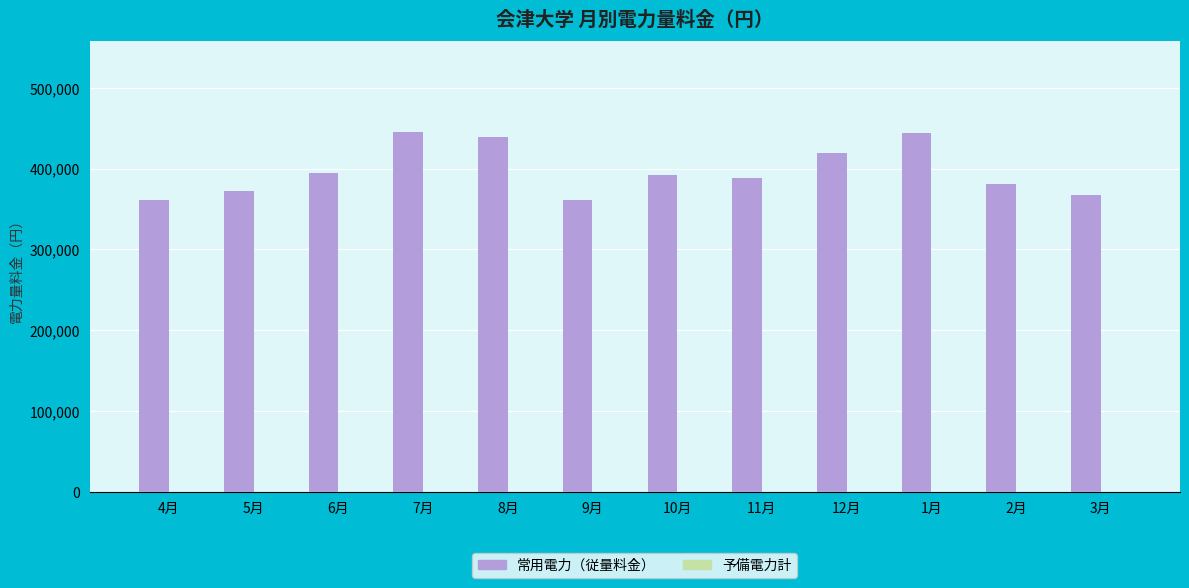

What is the difference between the maximum and second lowest values?

84202